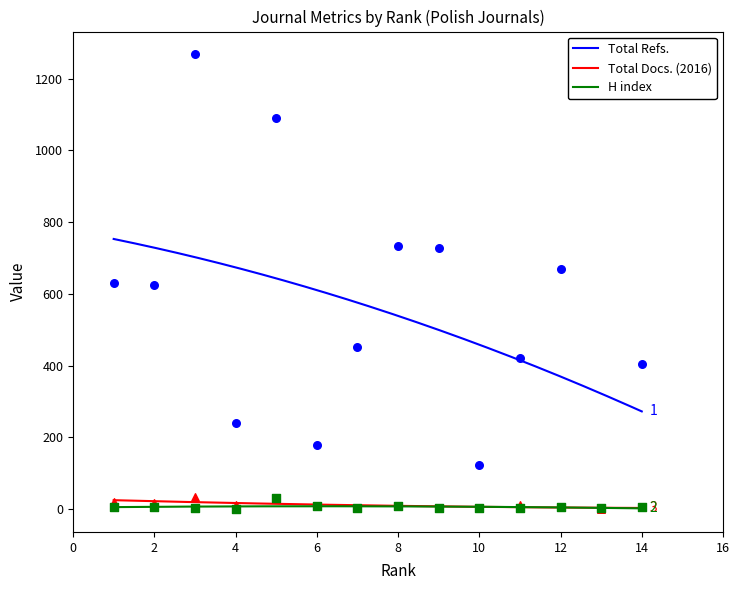

Is the value of Total Docs. (2016) at 13 greater than the value of Total Refs. at 13?

No